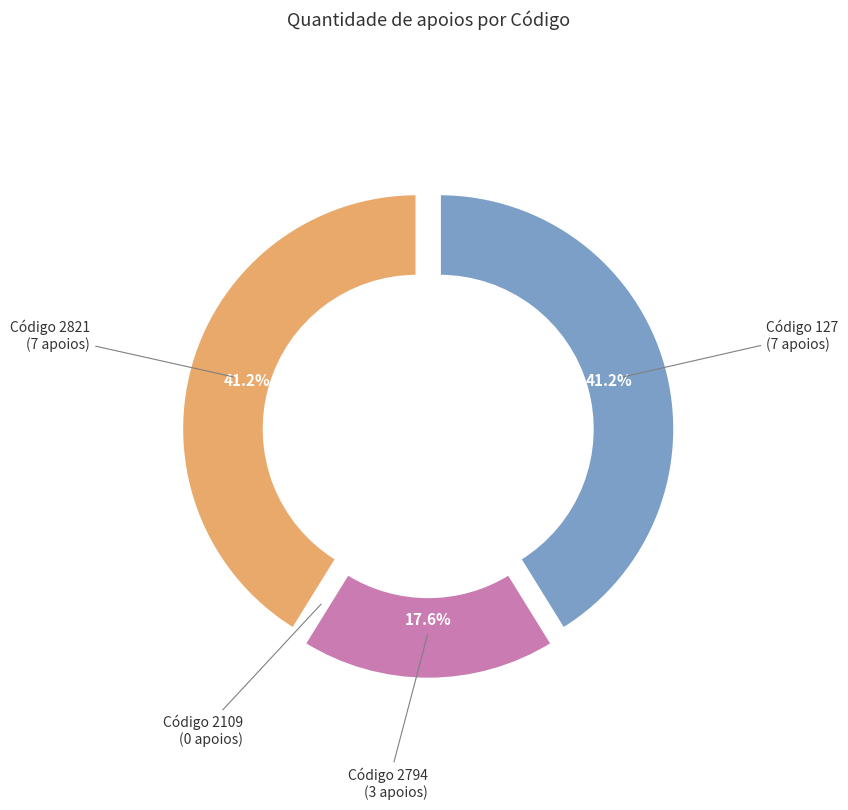

The 127 slice represents 41% of the pie. True or false?

True